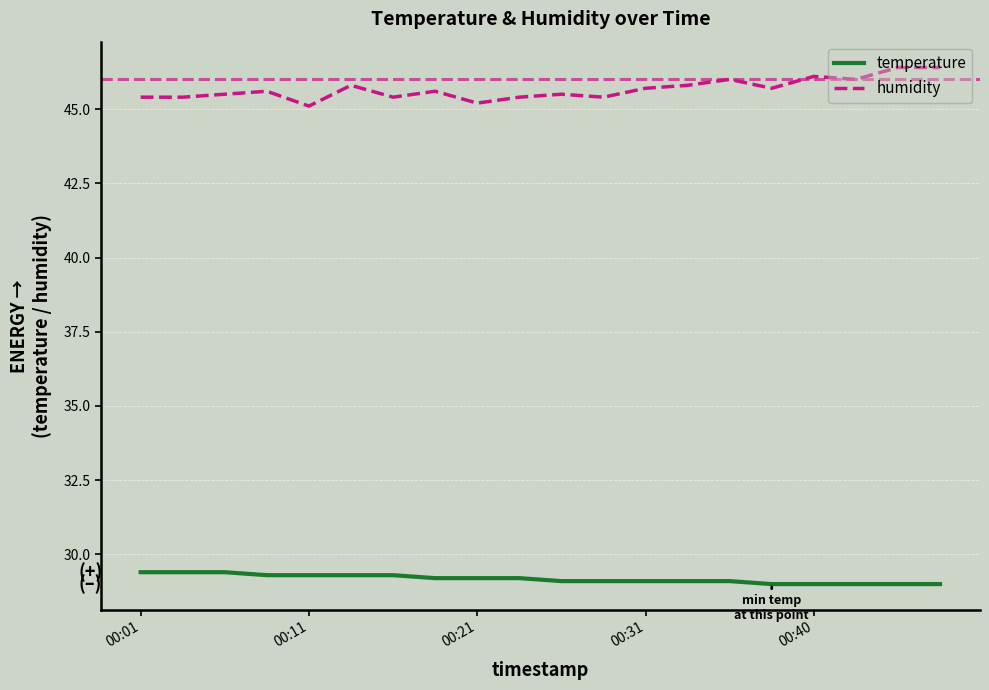

True or false: temperature and humidity intersect in this chart.

False